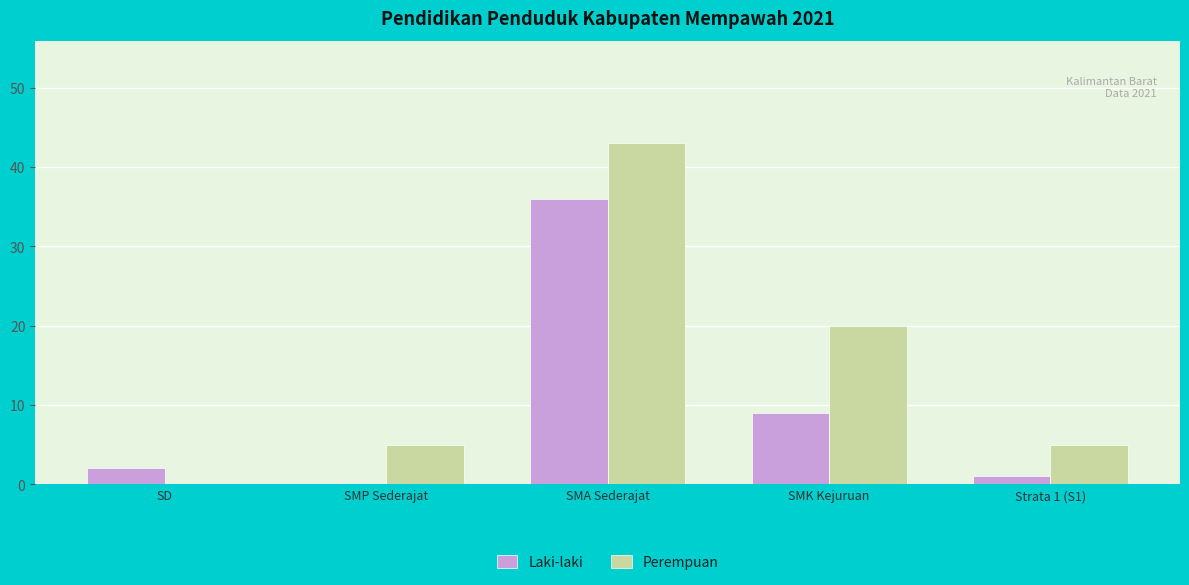

Is the value of Perempuan at SMK Kejuruan greater than the value of Laki-laki at SD?

Yes